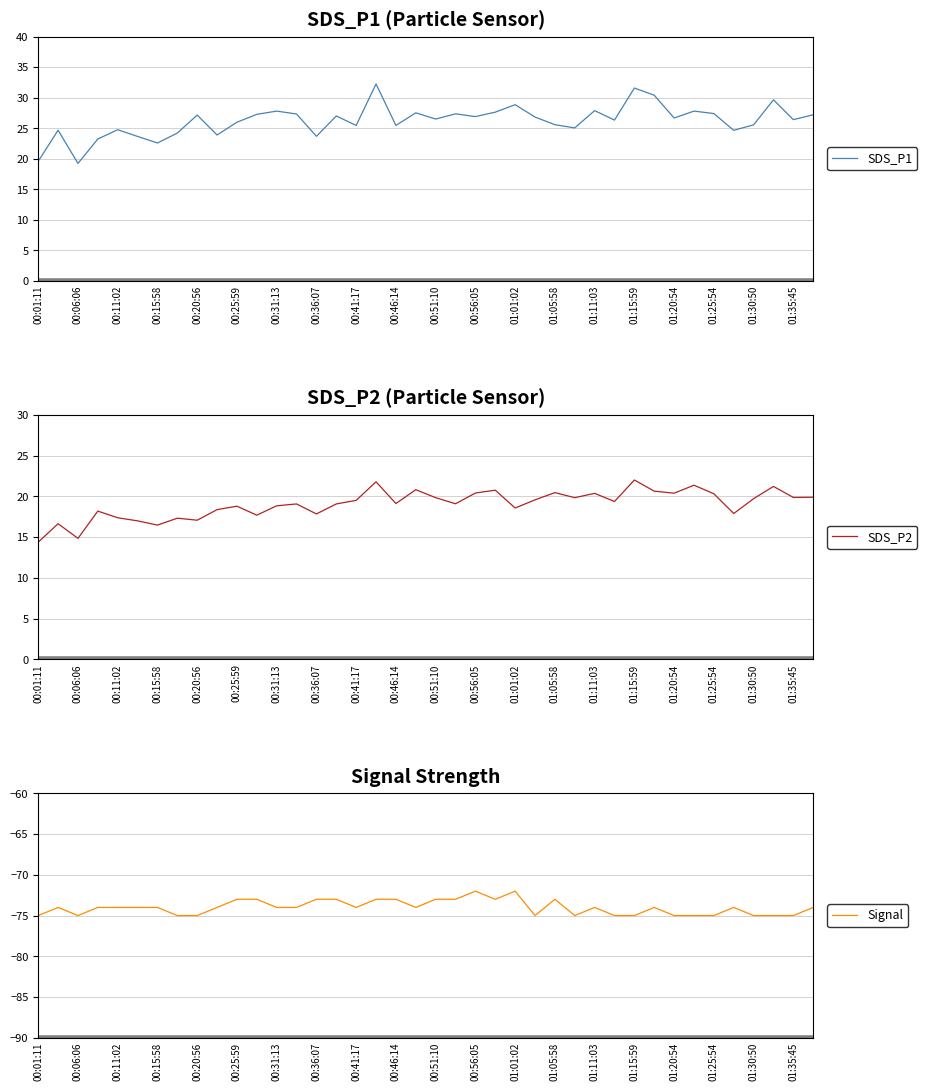

What is the approximate value of SDS_P1 at 01:30:50?

25.6